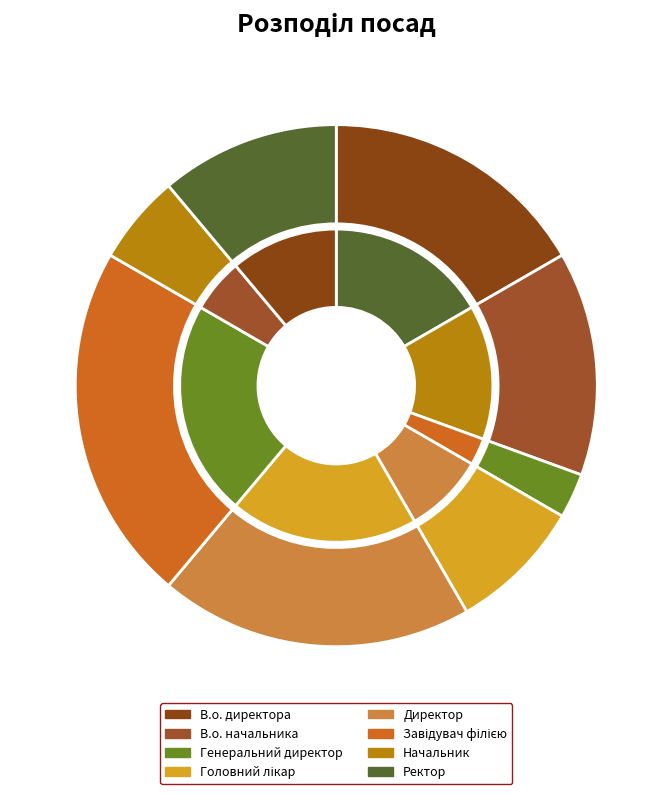

To the nearest percent, what is the difference between the В.о. начальника and Ректор slice percentages?

3%